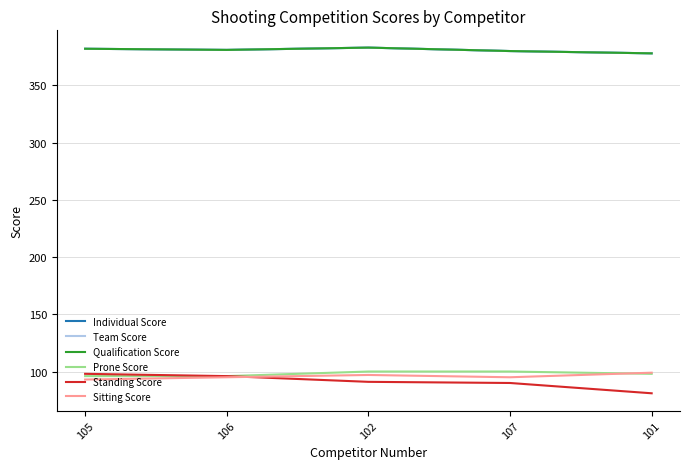

How many series are shown in this chart?

6